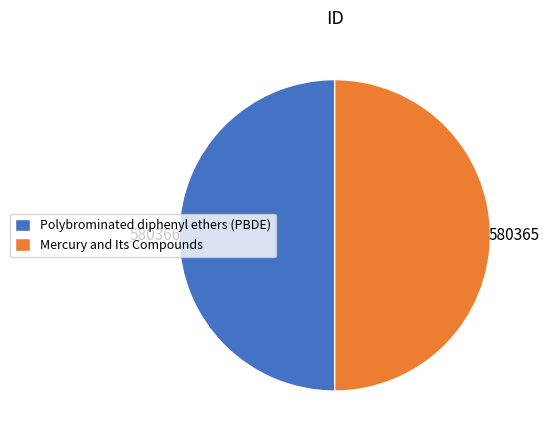

What is the ratio of the value at Mercury and Its Compounds to the value at Polybrominated diphenyl ethers (PBDE)?

1.0